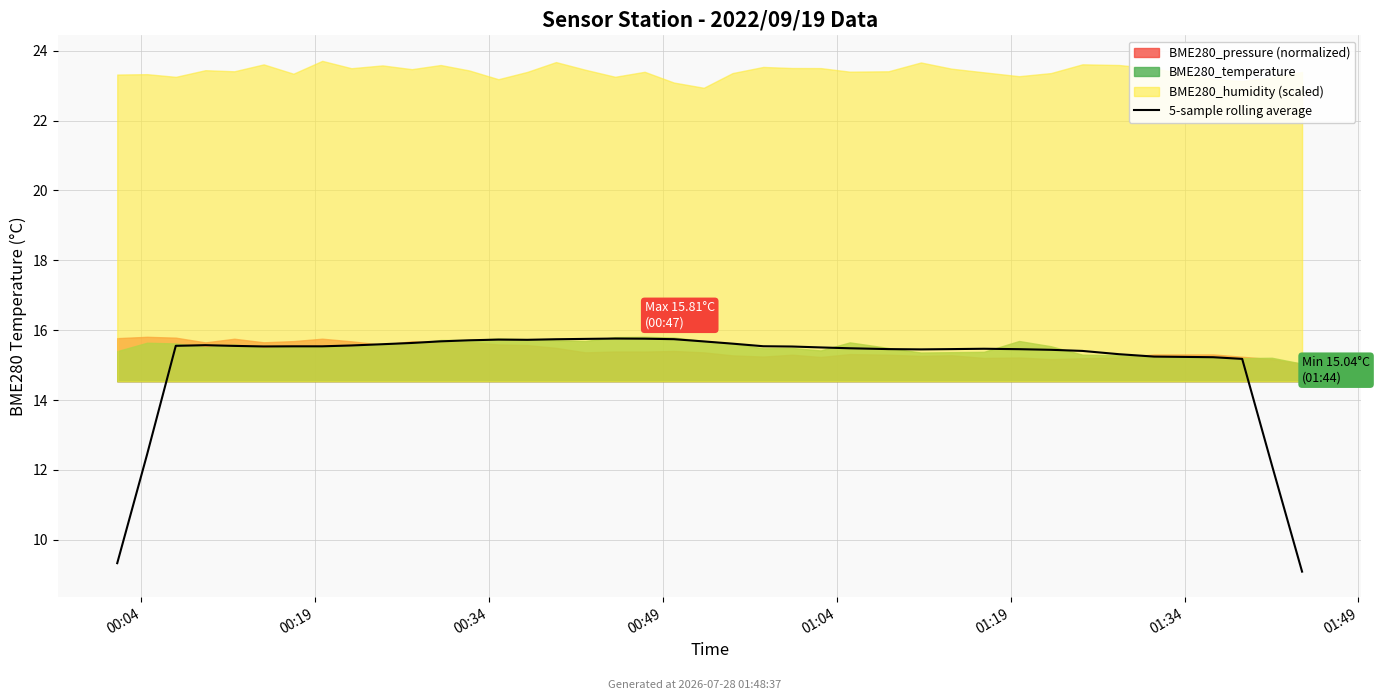

Does the chart display data point markers on the line(s)?

No